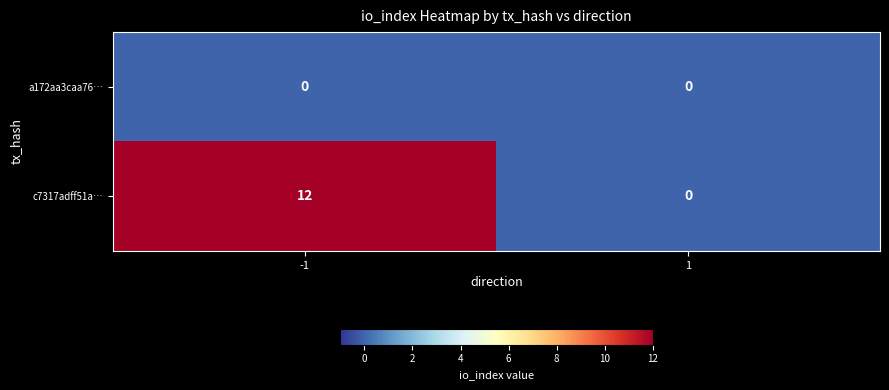

What is the sum of all c7317adff51a… values?

12